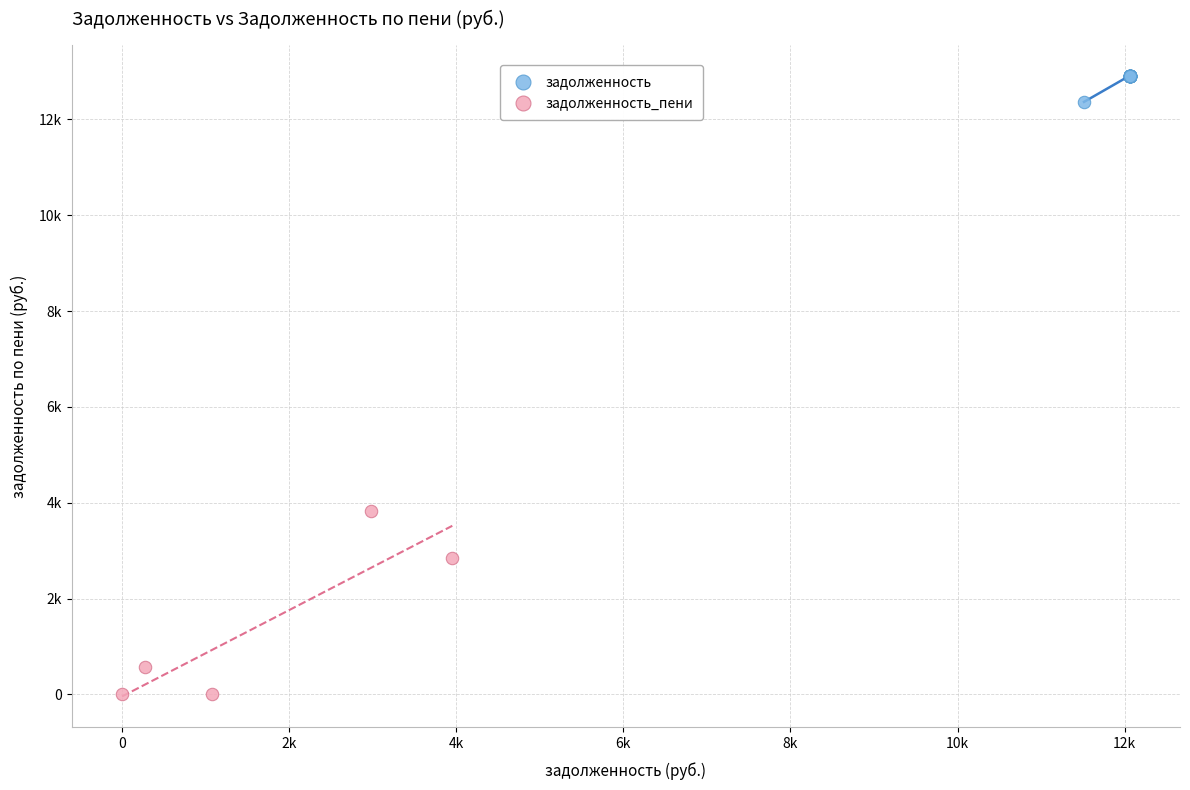

Which series reaches the minimum Y coordinate?

задолженность_пени